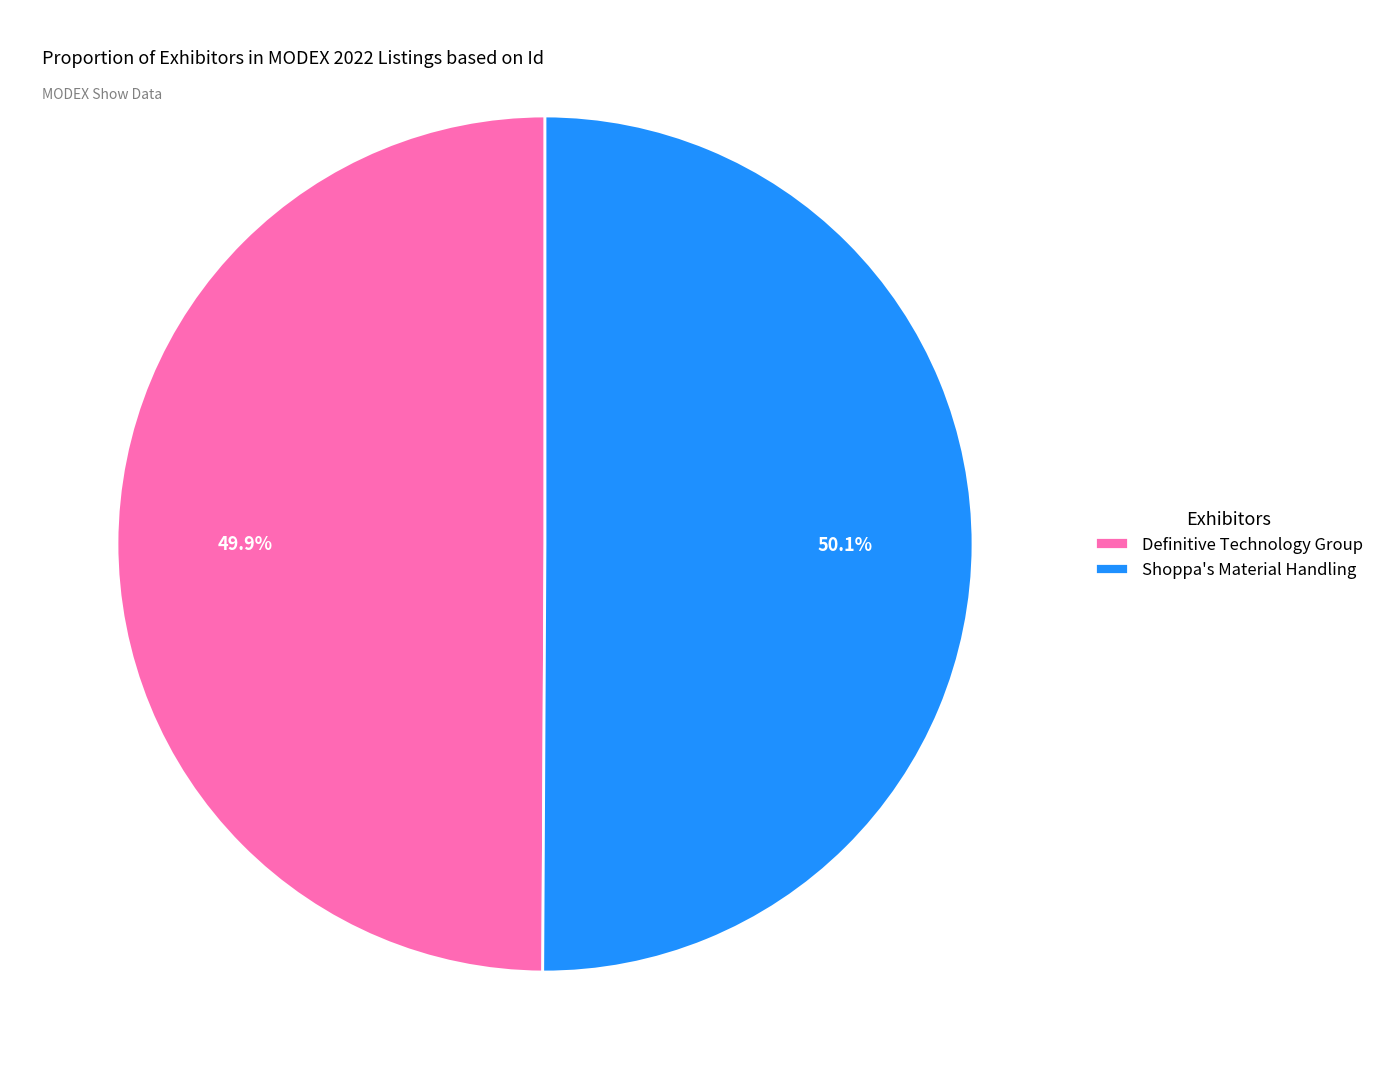

What portion of the pie excludes Shoppa's Material Handling?

49.9%